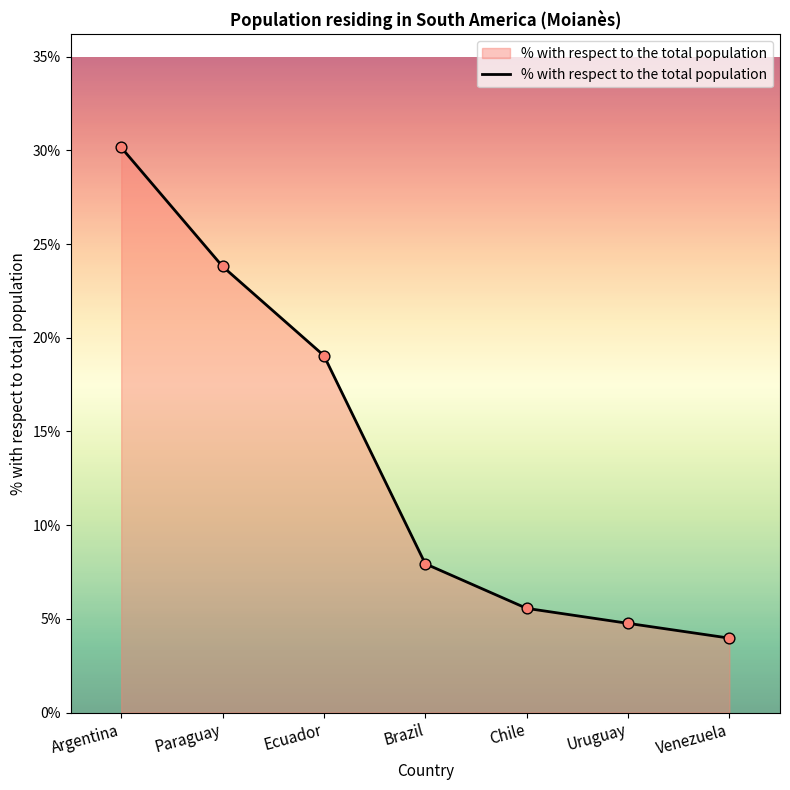

What is the change in value from Ecuador to Venezuela?

-15.1